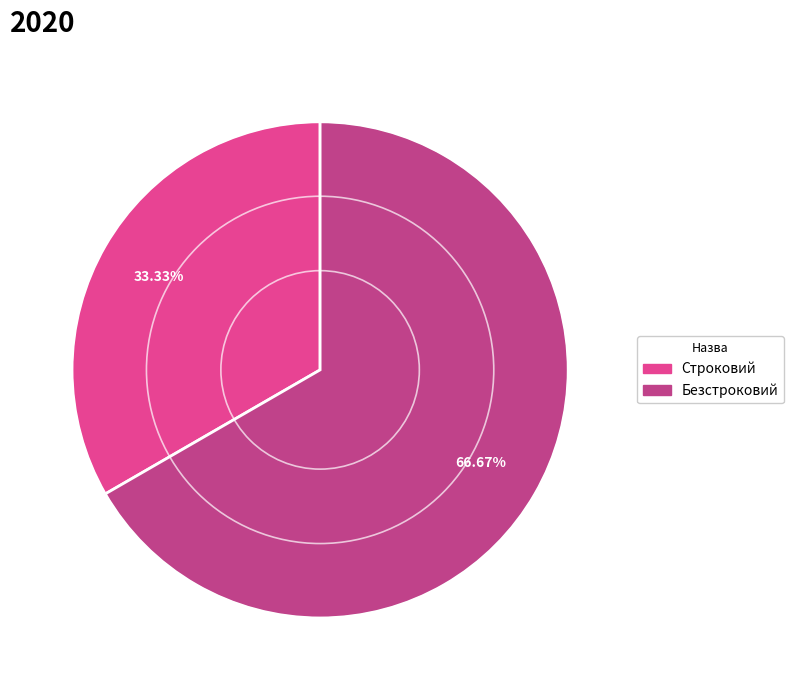

To the nearest percent, what percentage of the pie is Безстроковий?

67%